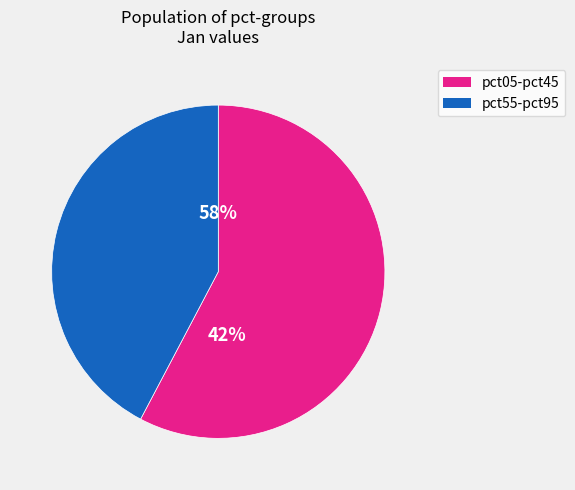

Combined, do pct85 and pct95 account for over 50%?

No